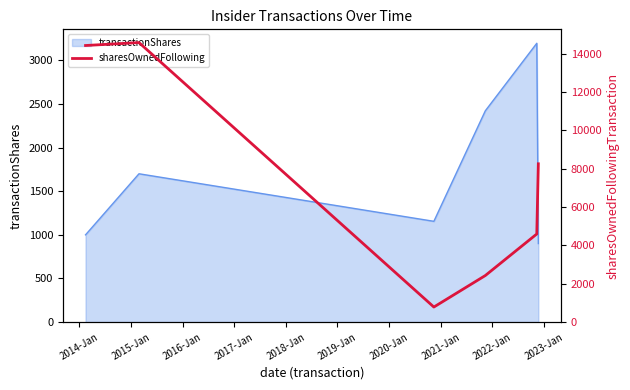

At which category does the chart reach its peak across all series?

2014-Jan